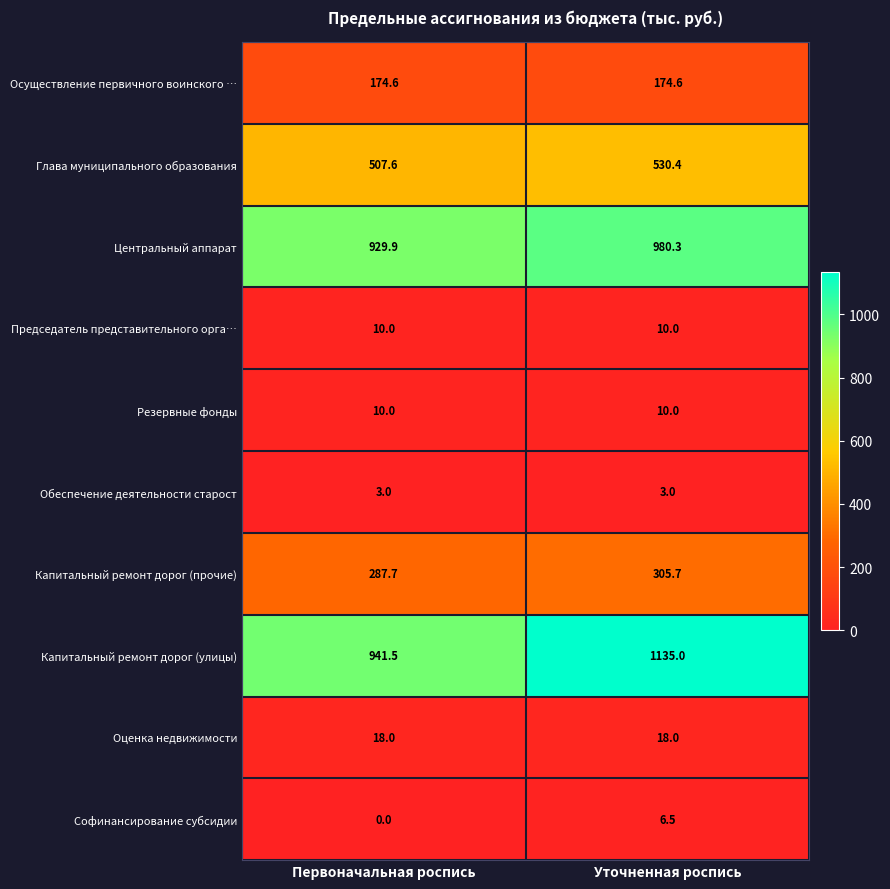

List the labels in order of Глава муниципального образования value, smallest first.

Первоначальная роспись, Уточненная роспись